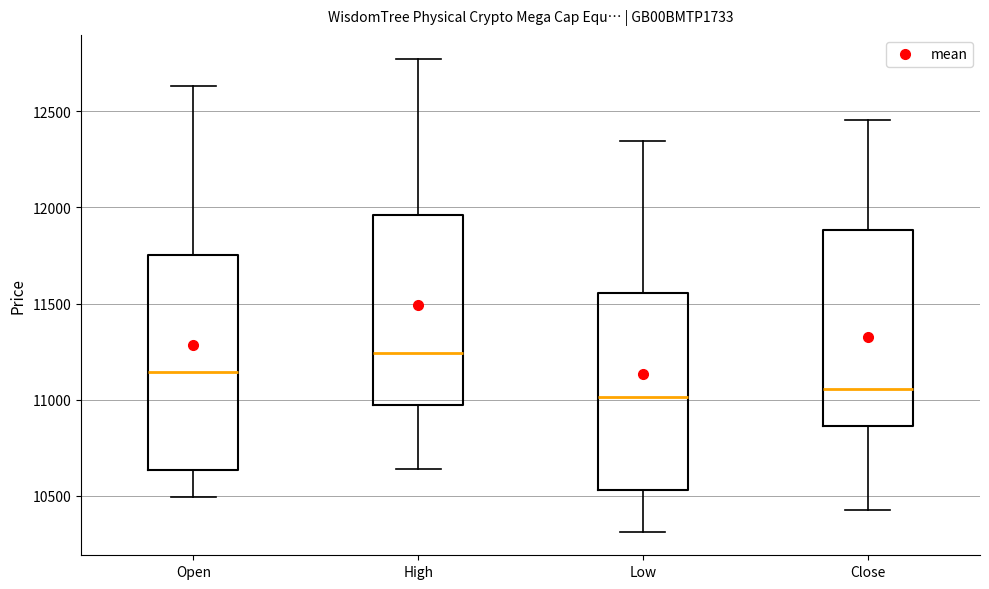

Reading left to right, read every box against the y-axis: the position of its median line, the range the box covers, and the ends of its whiskers. The values are not printed on the chart, so give them approximately, as read against the axis.

Open: median 11150, box 10650 to 11750, whiskers 10500 to 12650
High: median 11250, box 11000 to 11950, whiskers 10650 to 12750
Low: median 11000, box 10550 to 11550, whiskers 10300 to 12350
Close: median 11050, box 10850 to 11900, whiskers 10450 to 12450